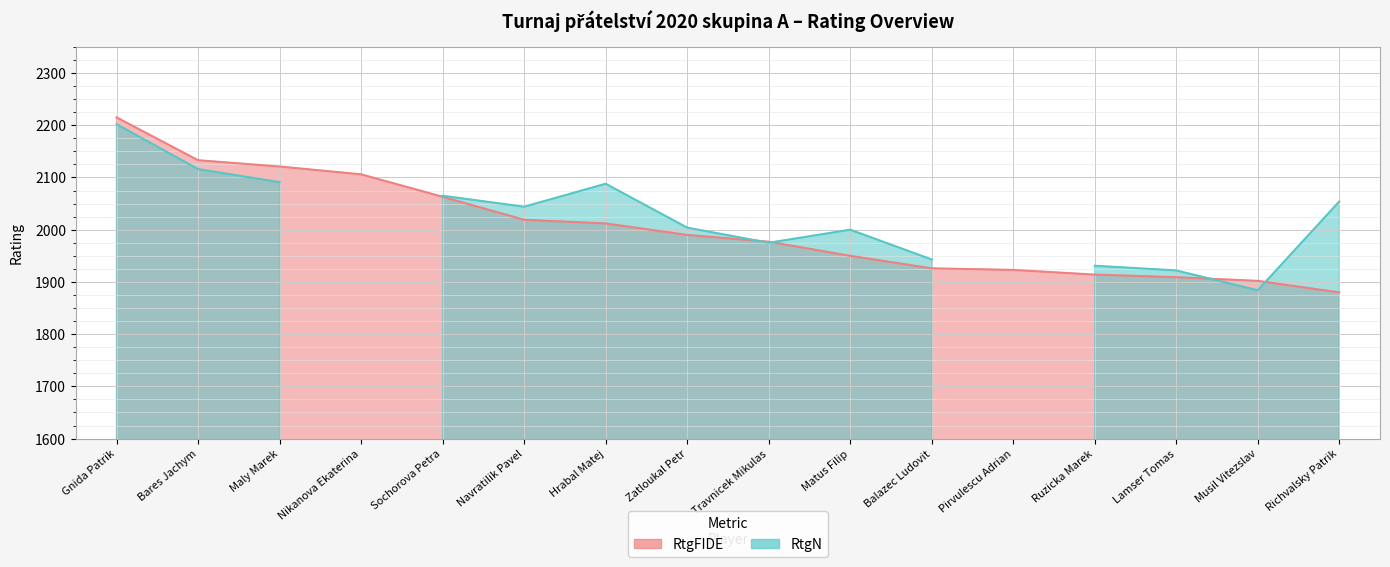

Is it true that the value at Musil Vitezslav is 2687?

False